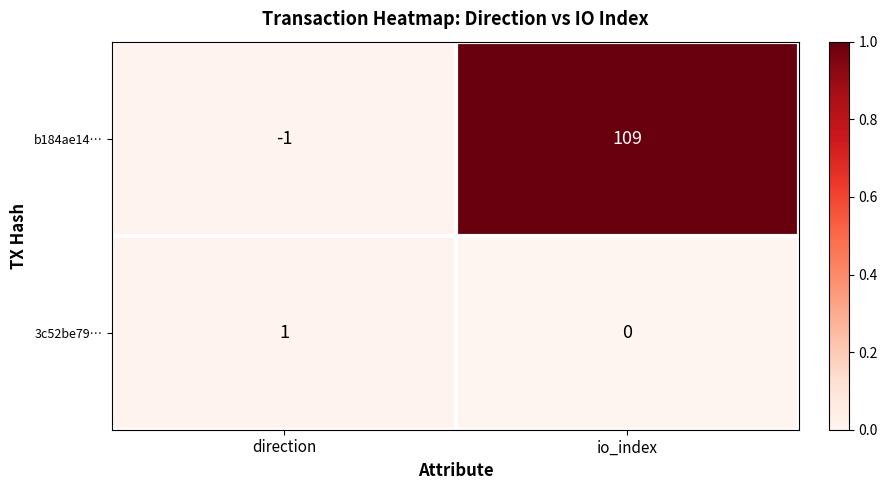

What is the average value of the b184ae14… series?

54